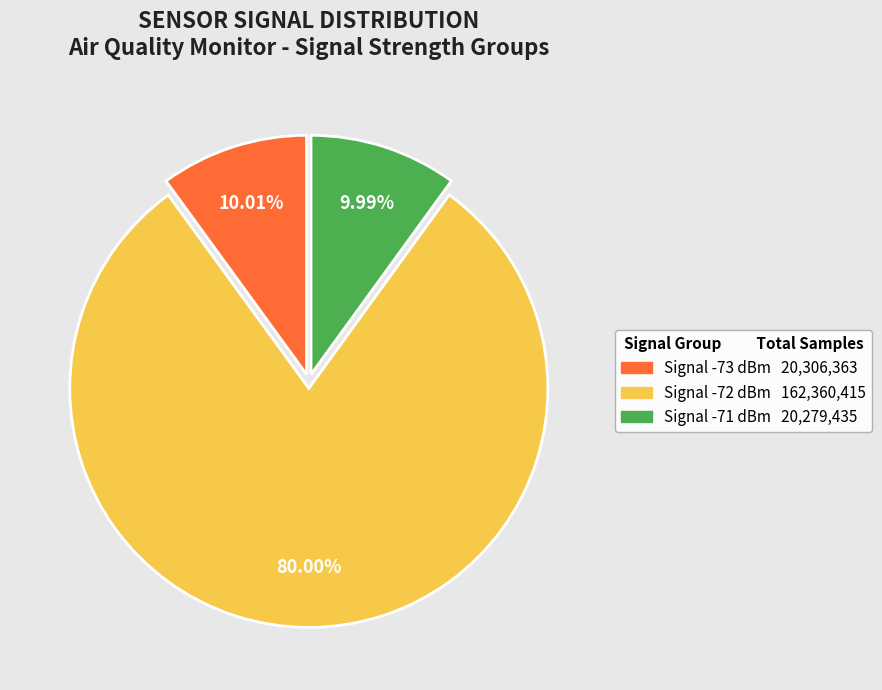

How many segments does this pie chart have?

3